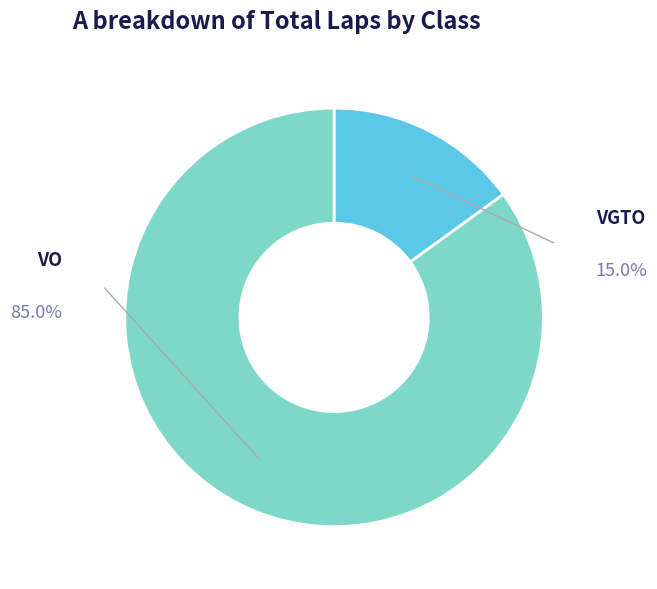

To the nearest percent, what portion does VGTO represent?

15%